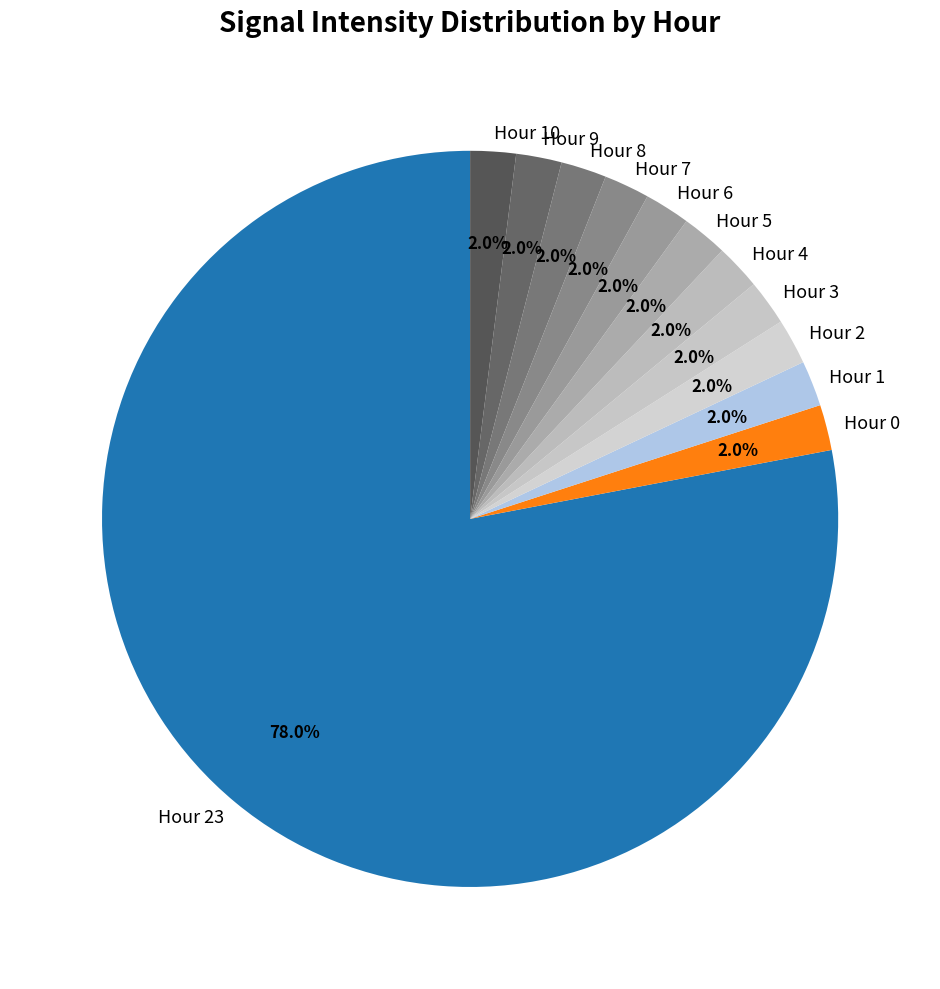

Does any single category account for the majority?

Yes